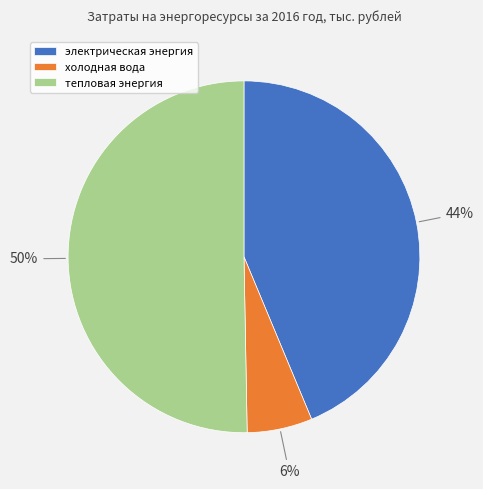

Rank the categories by value from highest to lowest.

тепловая энергия, электрическая энергия, холодная вода